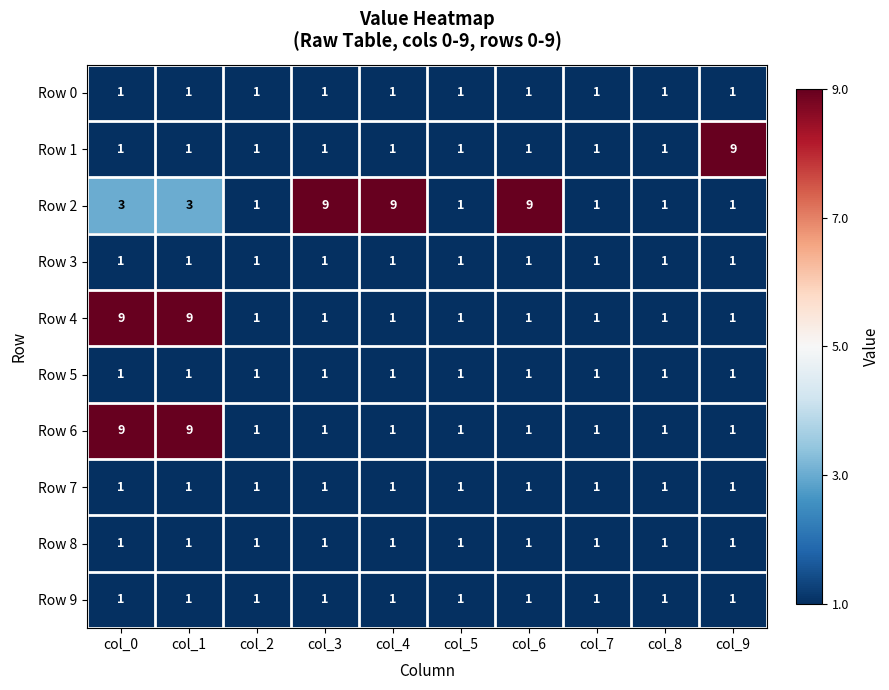

What is the difference between the second highest and second lowest values in the Row 2 series?

8